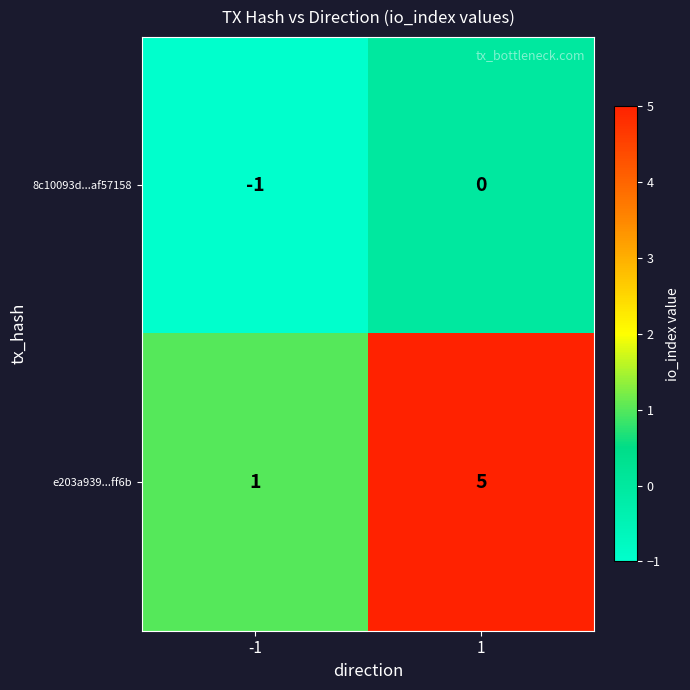

Read the e203a939...ff6b value at 1.

5